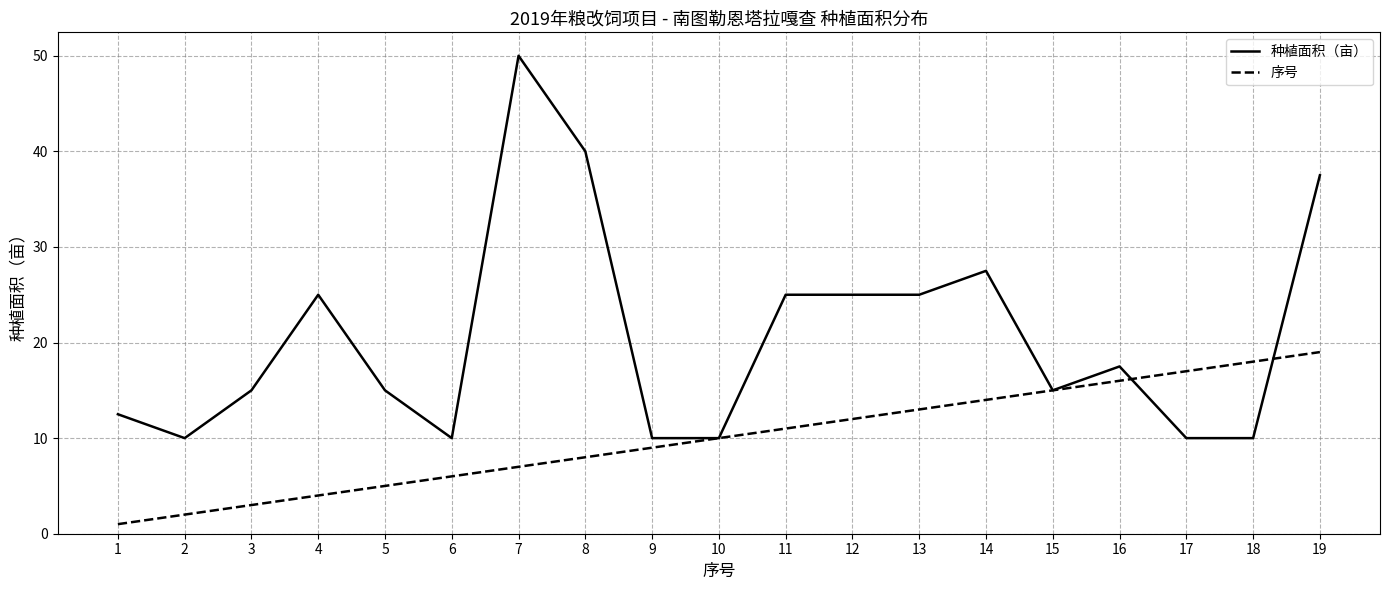

Does the chart display data point markers on the line(s)?

No